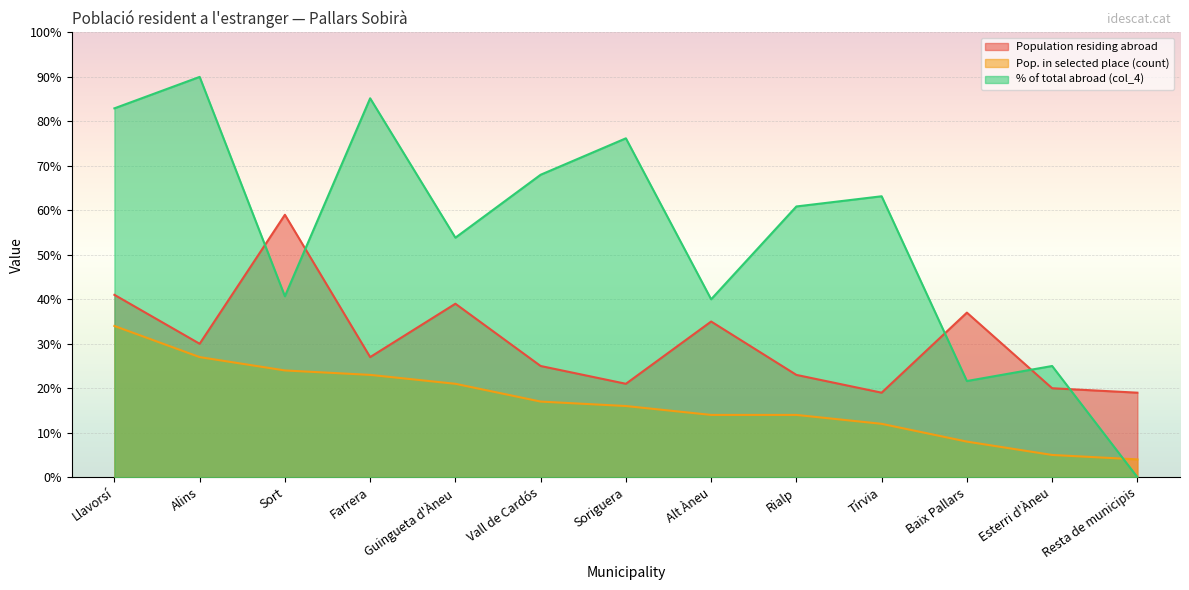

What is the sum of the Pop. in selected place (count) values at Baix Pallars and Tírvia?

20.0